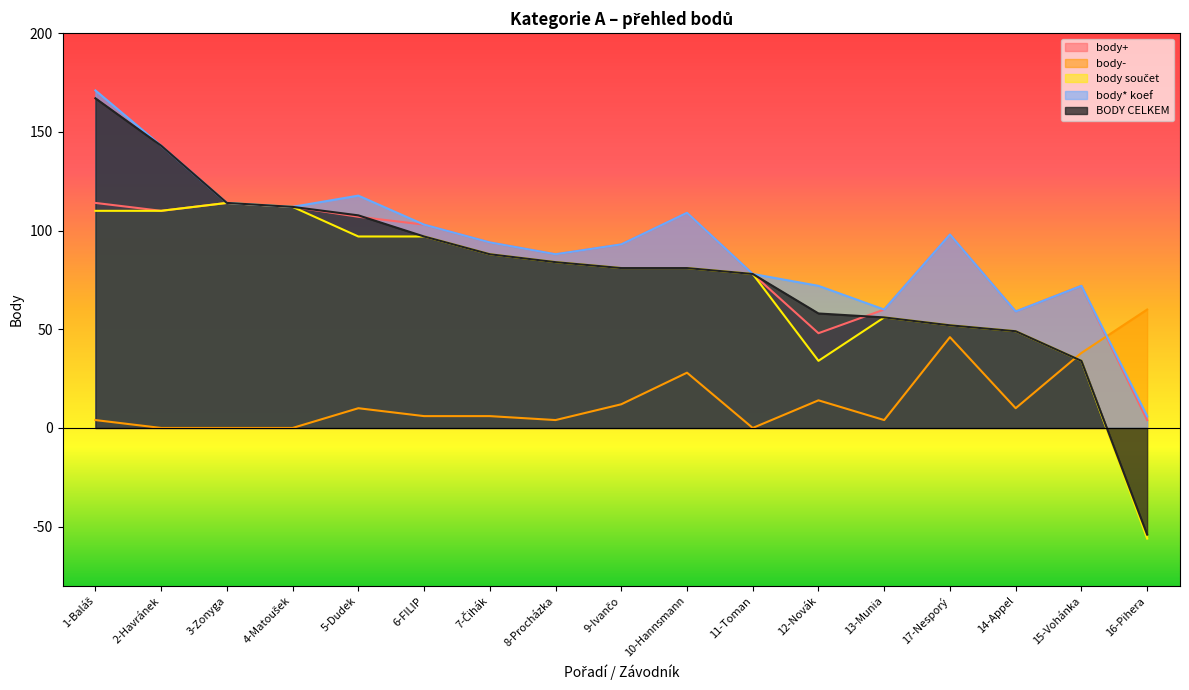

Reading left to right, transcribe all the data shown in this chart.

body+: 1-Baláš=114.0	2-Havránek=110.0	3-Zonyga=114.0	4-Matoušek=112.0	5-Dudek=107.0	6-FILIP=103.0	7-Čihák=94.0	8-Procházka=88.0	9-Ivančo=93.0	10-Hannsmann=109.0	11-Toman=78.0	12-Novák=48.0	13-Munia=60.0	17-Nesporý=98.0	14-Appel=59.0	15-Vohánka=72.0	16-Pihera=4.0
body-: 1-Baláš=4.0	2-Havránek=0.0	3-Zonyga=0.0	4-Matoušek=0.0	5-Dudek=10.0	6-FILIP=6.0	7-Čihák=6.0	8-Procházka=4.0	9-Ivančo=12.0	10-Hannsmann=28.0	11-Toman=0.0	12-Novák=14.0	13-Munia=4.0	17-Nesporý=46.0	14-Appel=10.0	15-Vohánka=38.0	16-Pihera=60.0
body součet: 1-Baláš=110.0	2-Havránek=110.0	3-Zonyga=114.0	4-Matoušek=112.0	5-Dudek=97.0	6-FILIP=97.0	7-Čihák=88.0	8-Procházka=84.0	9-Ivančo=81.0	10-Hannsmann=81.0	11-Toman=78.0	12-Novák=34.0	13-Munia=56.0	17-Nesporý=52.0	14-Appel=49.0	15-Vohánka=34.0	16-Pihera=-56.0
body* koef: 1-Baláš=171.0	2-Havránek=143.0	3-Zonyga=114.0	4-Matoušek=112.0	5-Dudek=117.7	6-FILIP=103.0	7-Čihák=94.0	8-Procházka=88.0	9-Ivančo=93.0	10-Hannsmann=109.0	11-Toman=78.0	12-Novák=72.0	13-Munia=60.0	17-Nesporý=98.0	14-Appel=59.0	15-Vohánka=72.0	16-Pihera=6.0
BODY CELKEM: 1-Baláš=167.0	2-Havránek=143.0	3-Zonyga=114.0	4-Matoušek=112.0	5-Dudek=107.7	6-FILIP=97.0	7-Čihák=88.0	8-Procházka=84.0	9-Ivančo=81.0	10-Hannsmann=81.0	11-Toman=78.0	12-Novák=58.0	13-Munia=56.0	17-Nesporý=52.0	14-Appel=49.0	15-Vohánka=34.0	16-Pihera=-54.0